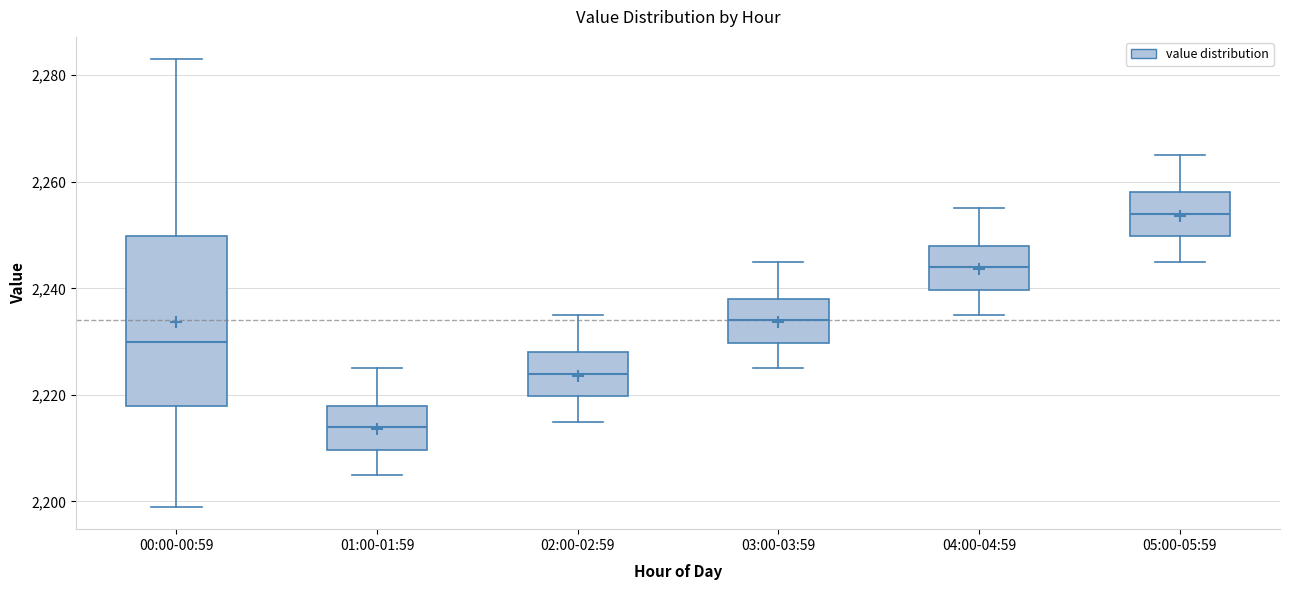

Reading left to right, transcribe this box plot: for each box, give where its median line is, the range the box spans, and where its two whiskers end, as read against the y-axis. The values are not printed on the chart, so give them approximately, as read against the axis.

00:00-00:59: median 2230, box 2218 to 2250, whiskers 2200 to 2284
01:00-01:59: median 2214, box 2210 to 2218, whiskers 2206 to 2226
02:00-02:59: median 2224, box 2220 to 2228, whiskers 2216 to 2236
03:00-03:59: median 2234, box 2230 to 2238, whiskers 2226 to 2246
04:00-04:59: median 2244, box 2240 to 2248, whiskers 2236 to 2256
05:00-05:59: median 2254, box 2250 to 2258, whiskers 2246 to 2266